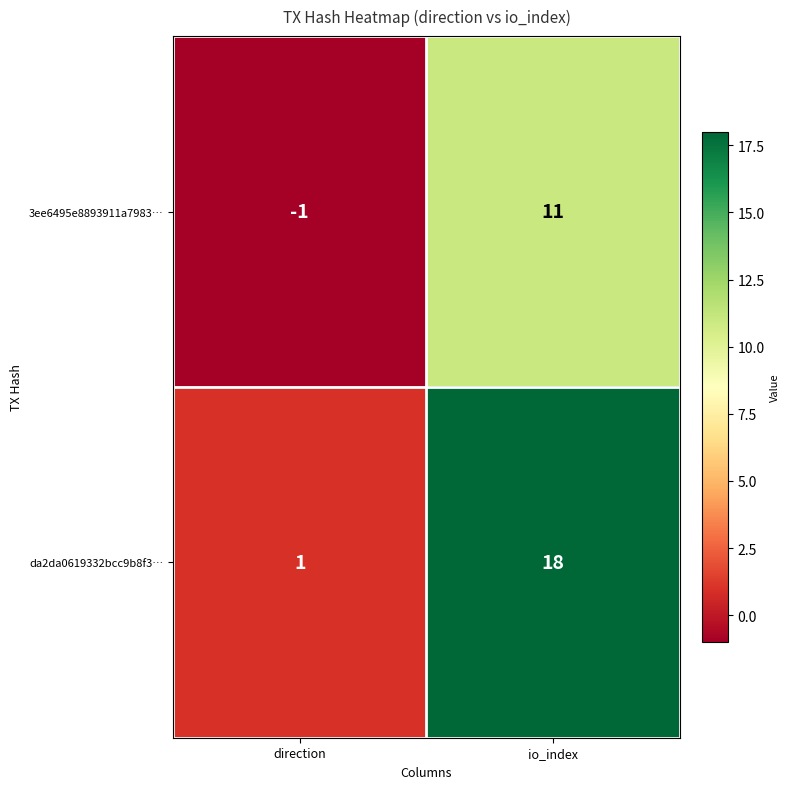

Count the number of data series in this chart.

2